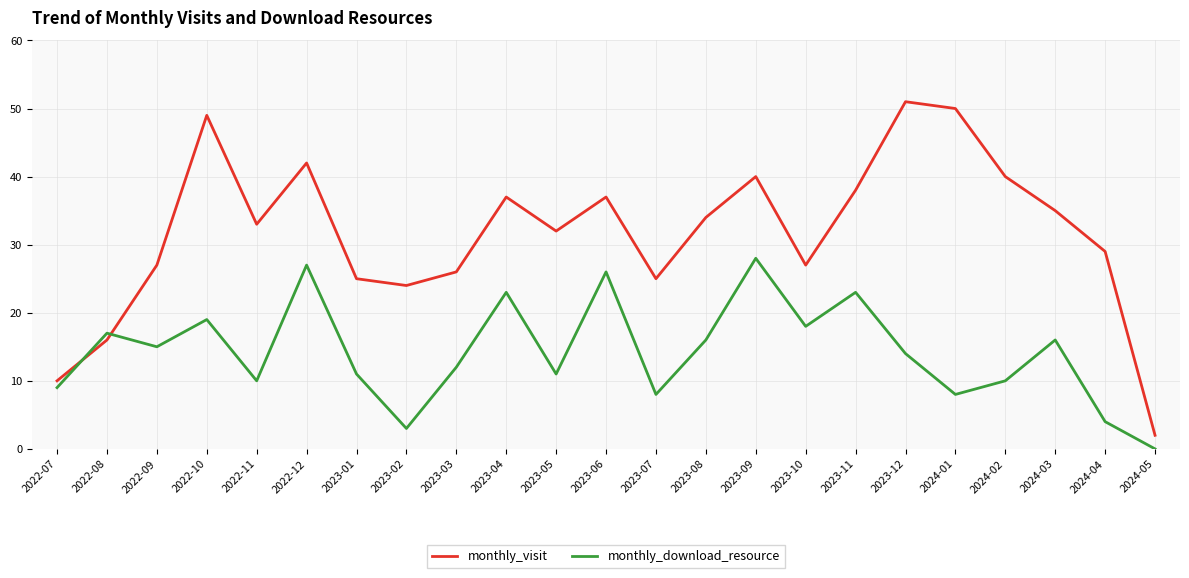

What is the total value across all series at 2024-04?

33